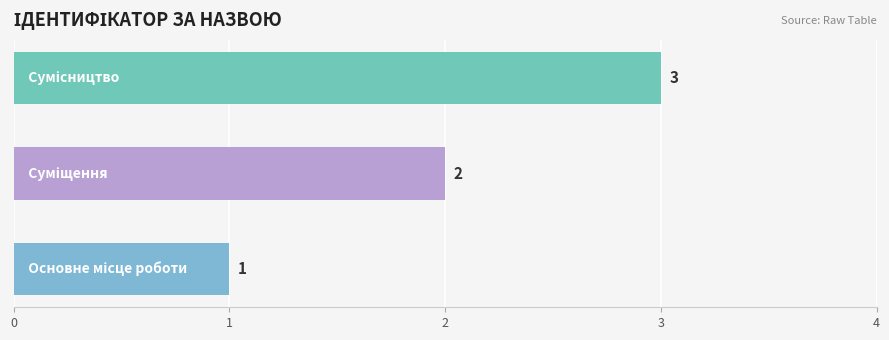

Are the bars grouped side by side (vs. stacked)?

No